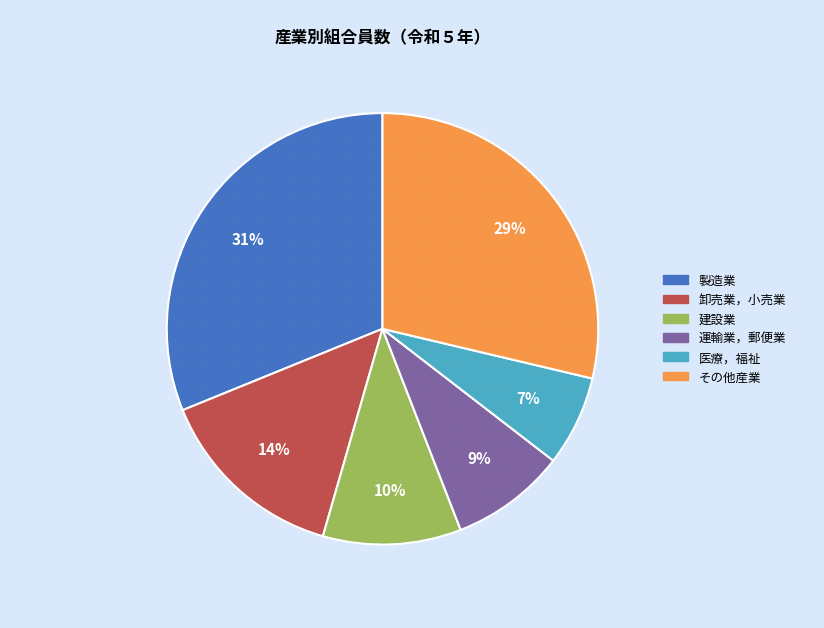

To the nearest percent, what is the average slice percentage?

17%